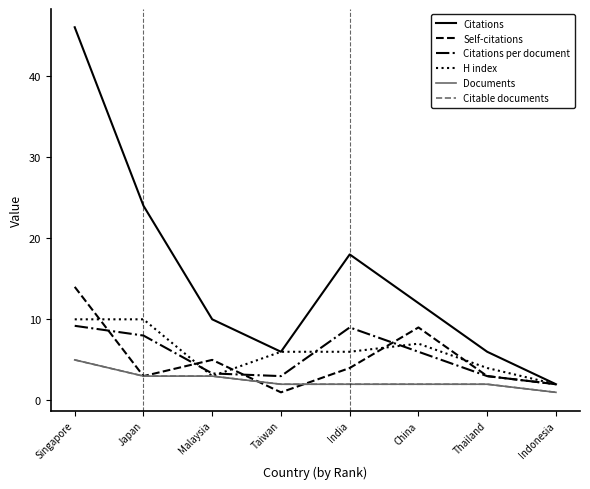

Reading left to right, extract all data points from this chart.

Citations: Singapore=46.0	Japan=24.0	Malaysia=10.0	Taiwan=6.0	India=18.0	China=12.0	Thailand=6.0	Indonesia=2.0
Self-citations: Singapore=14.0	Japan=3.0	Malaysia=5.0	Taiwan=1.0	India=4.0	China=9.0	Thailand=3.0	Indonesia=2.0
Citations per document: Singapore=9.2	Japan=8.0	Malaysia=3.3	Taiwan=3.0	India=9.0	China=6.0	Thailand=3.0	Indonesia=2.0
H index: Singapore=10.0	Japan=10.0	Malaysia=3.0	Taiwan=6.0	India=6.0	China=7.0	Thailand=4.0	Indonesia=2.0
Documents: Singapore=5.0	Japan=3.0	Malaysia=3.0	Taiwan=2.0	India=2.0	China=2.0	Thailand=2.0	Indonesia=1.0
Citable documents: Singapore=5.0	Japan=3.0	Malaysia=3.0	Taiwan=2.0	India=2.0	China=2.0	Thailand=2.0	Indonesia=1.0